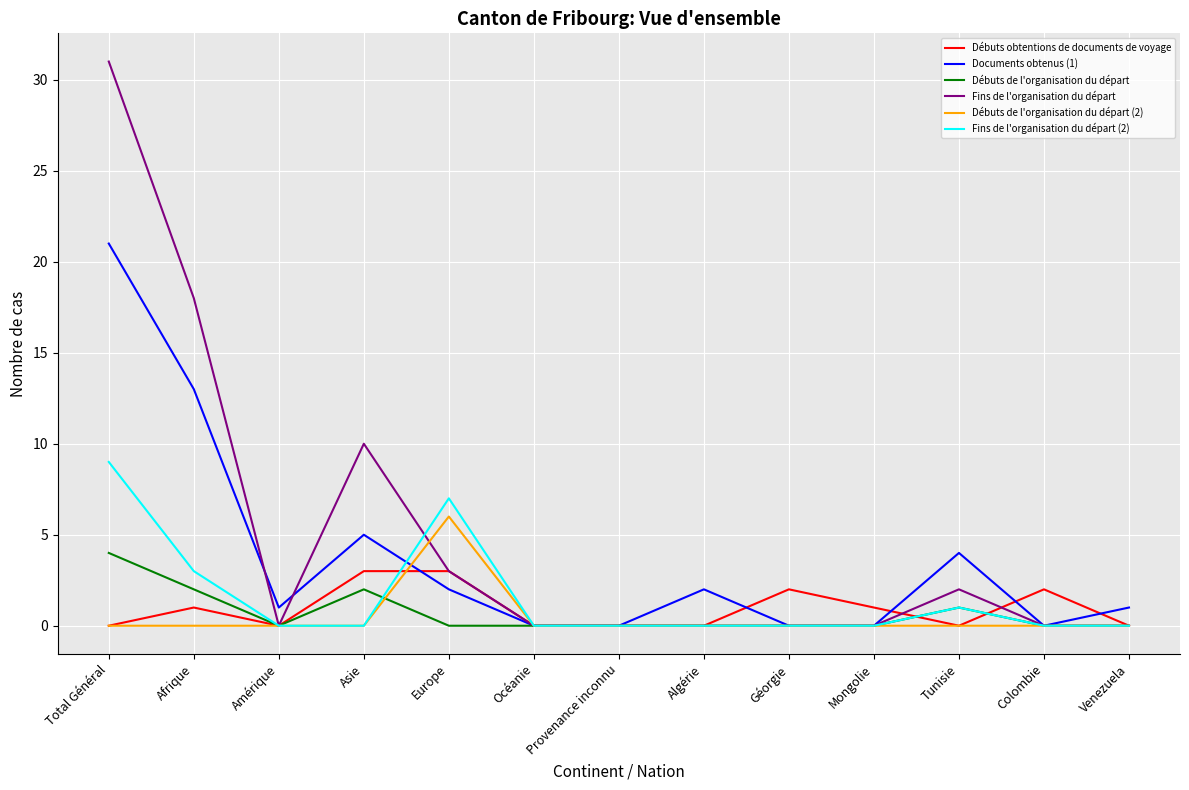

Rank the series by their maximum value, from highest to lowest.

Fins de l'organisation du départ, Documents obtenus (1), Fins de l'organisation du départ (2), Débuts de l'organisation du départ (2), Débuts de l'organisation du départ, Débuts obtentions de documents de voyage